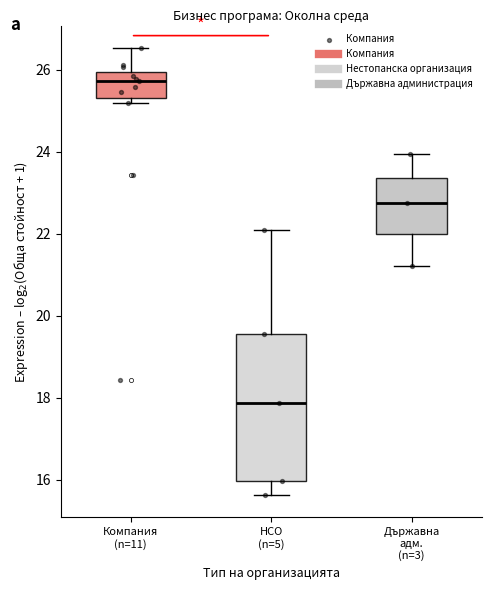

Comparing the boxes themselves (not the whiskers), which one is the tallest?

НСО (n=5)